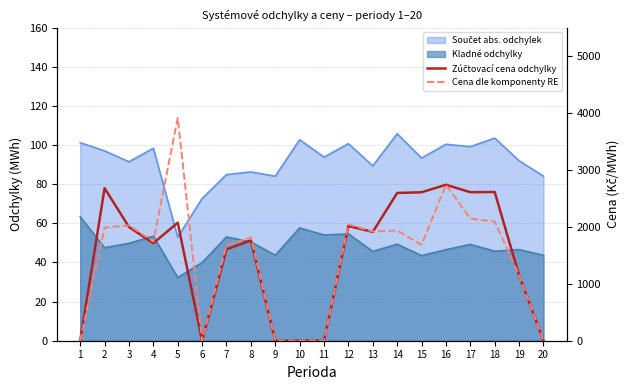

Which label corresponds to the largest value in the chart?

5